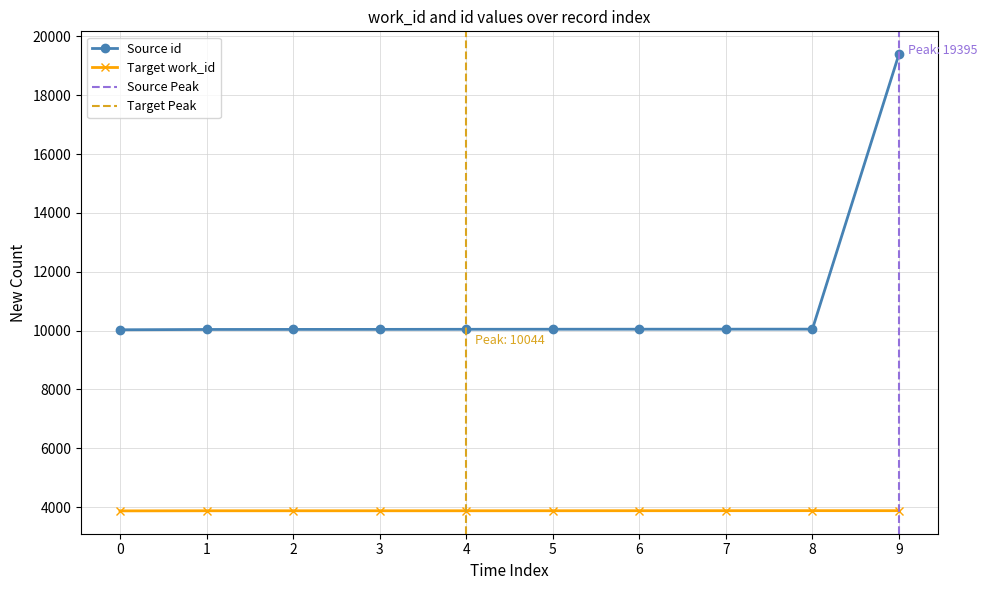

What is the value of the work_id point at the 4th from the left?

3876